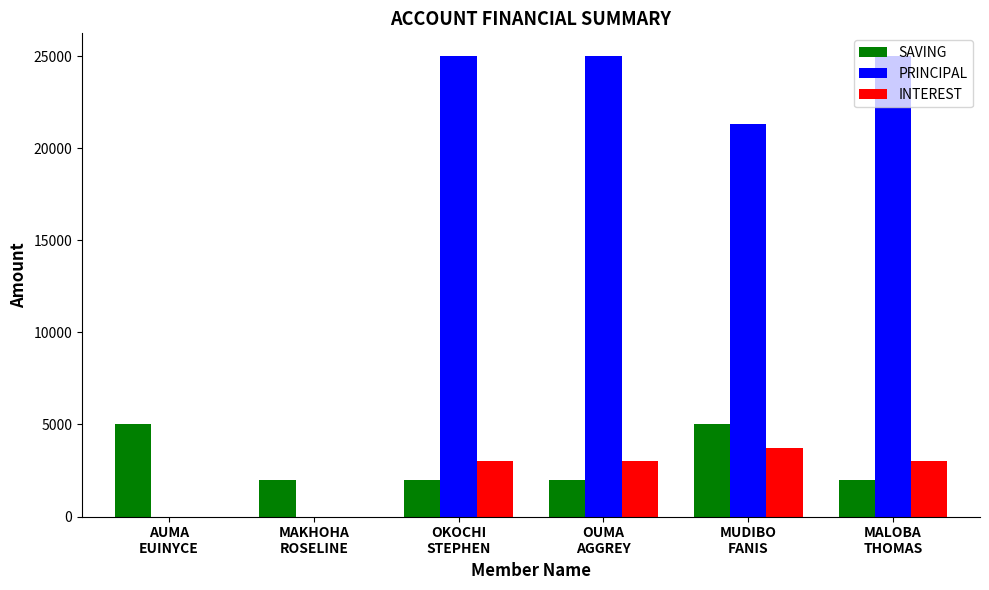

What is the maximum value shown in the chart?

25000